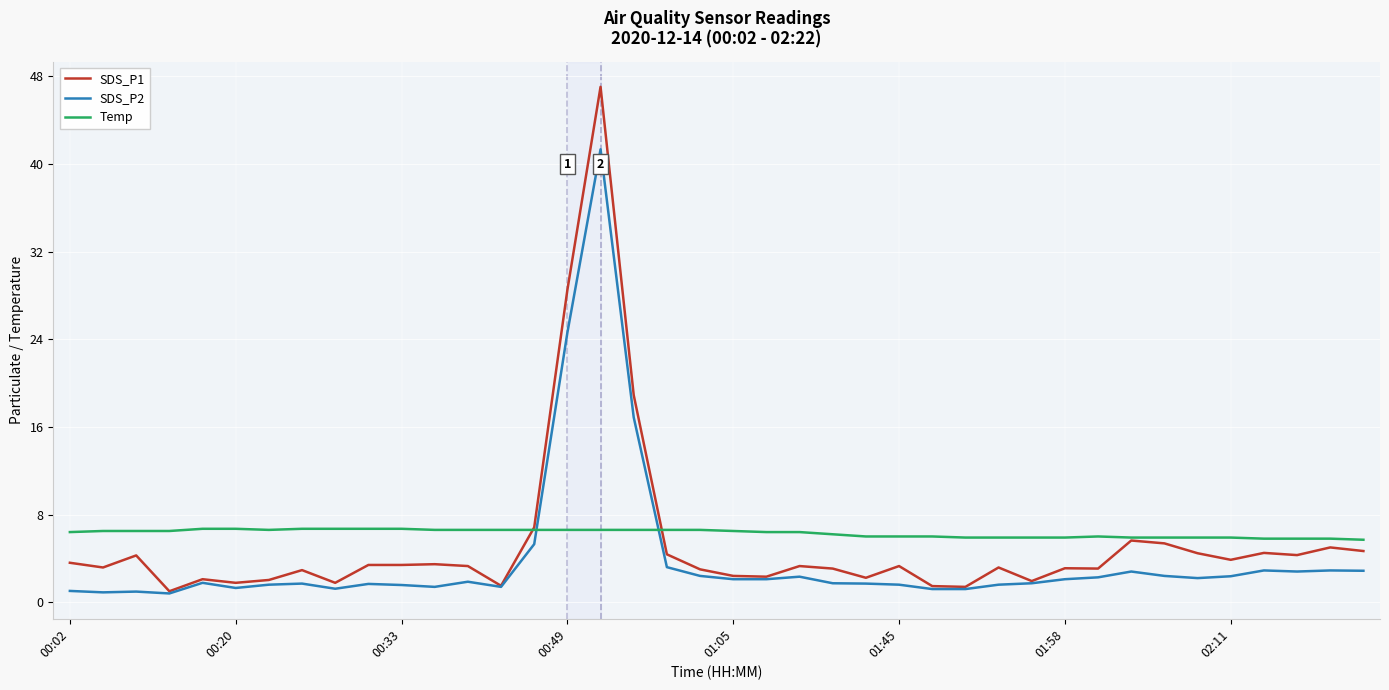

How many intersections are there between SDS_P2 and Temp?

2